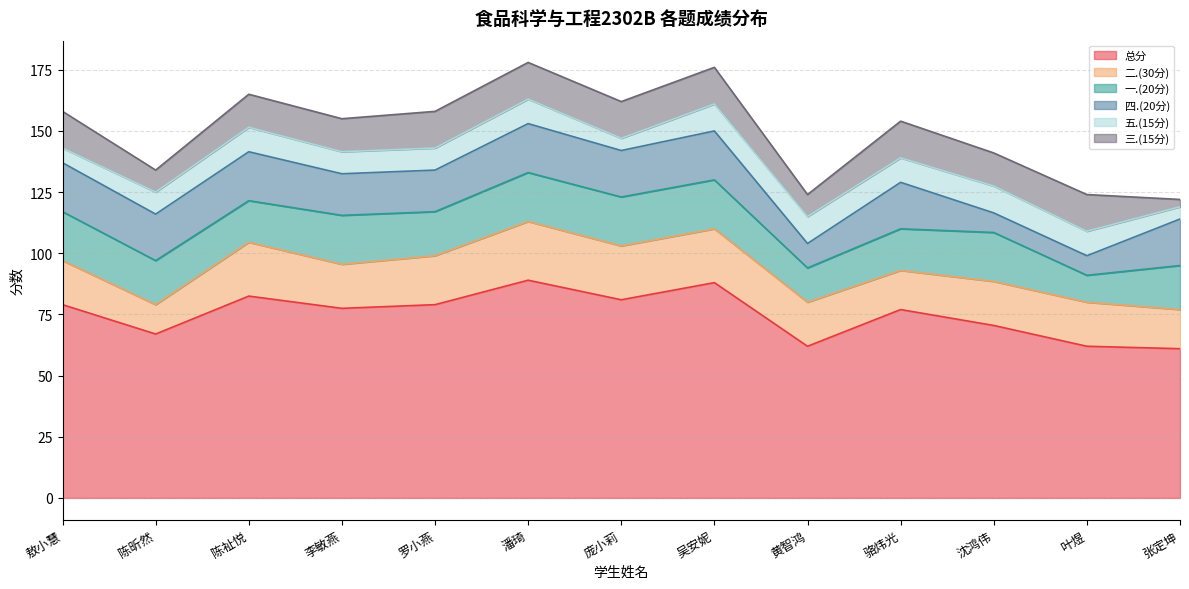

Which series ends up on top after the final intersection of 一.(20分) and 二.(30分)?

一.(20分)